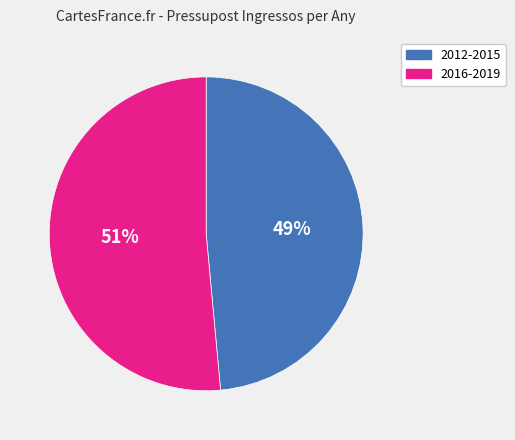

Is there a majority slice in this chart?

Yes